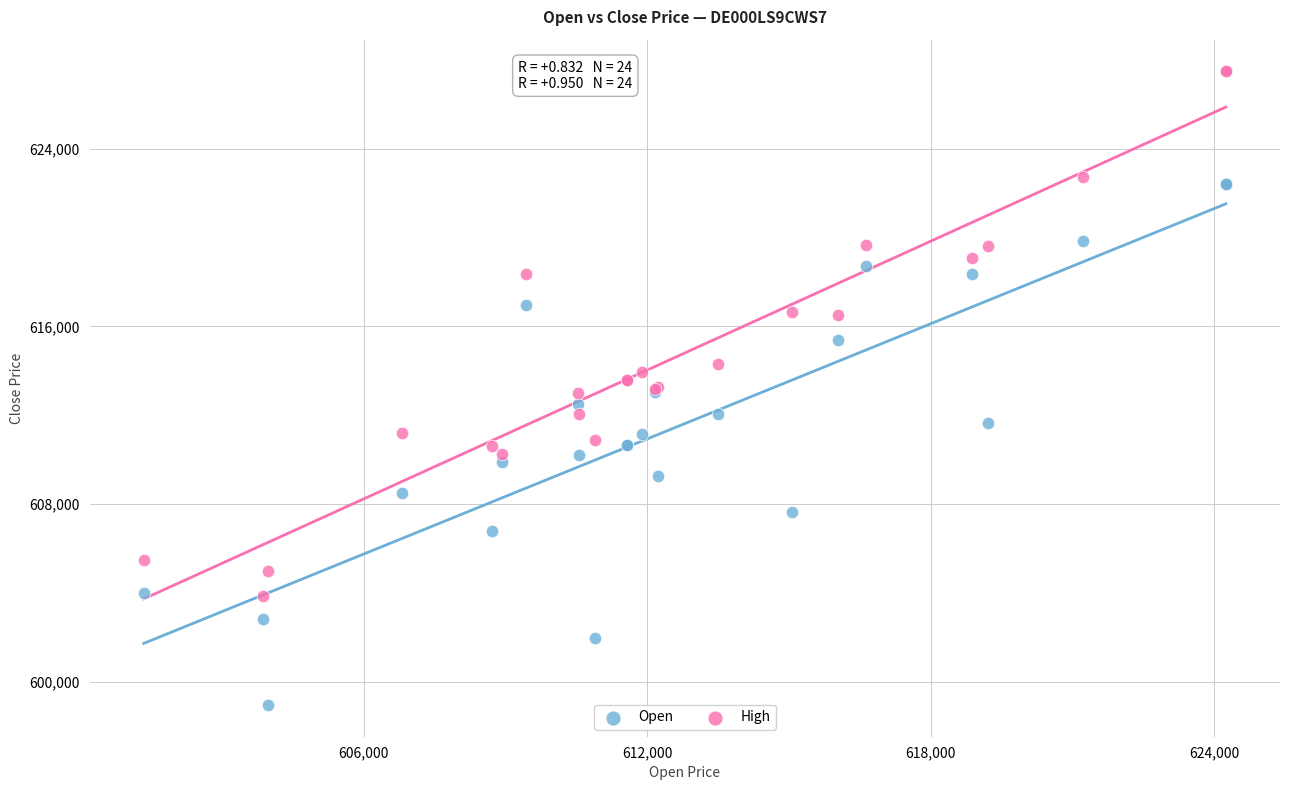

What is the X range (max minus min) for the scatter plot?

22907